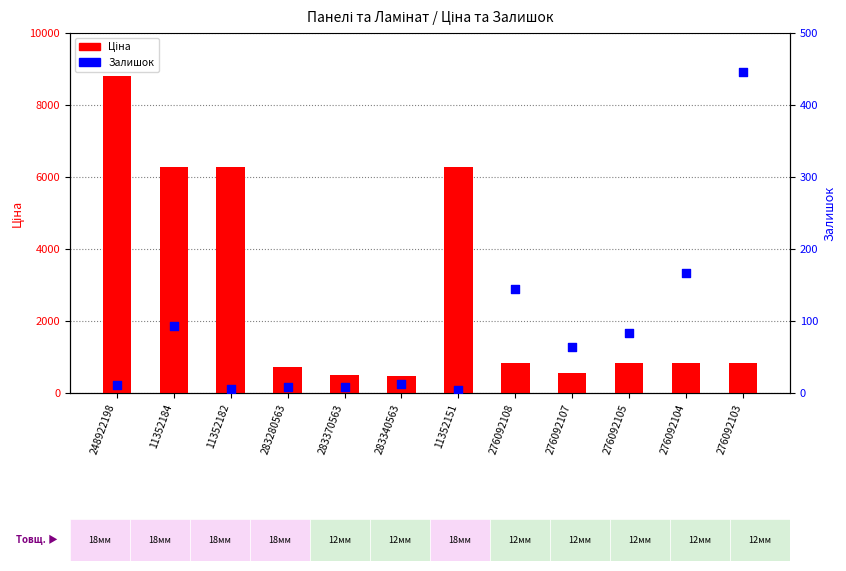

Which series reaches the maximum Y coordinate?

Ціна